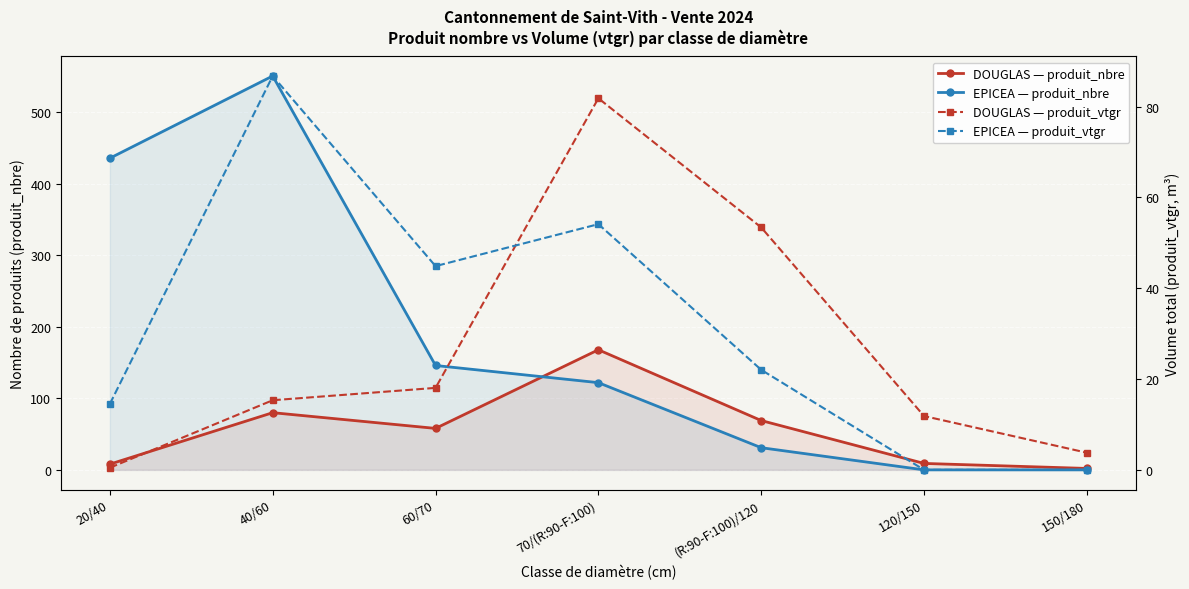

How many values in the DOUGLAS — produit_nbre series exceed 58?

3